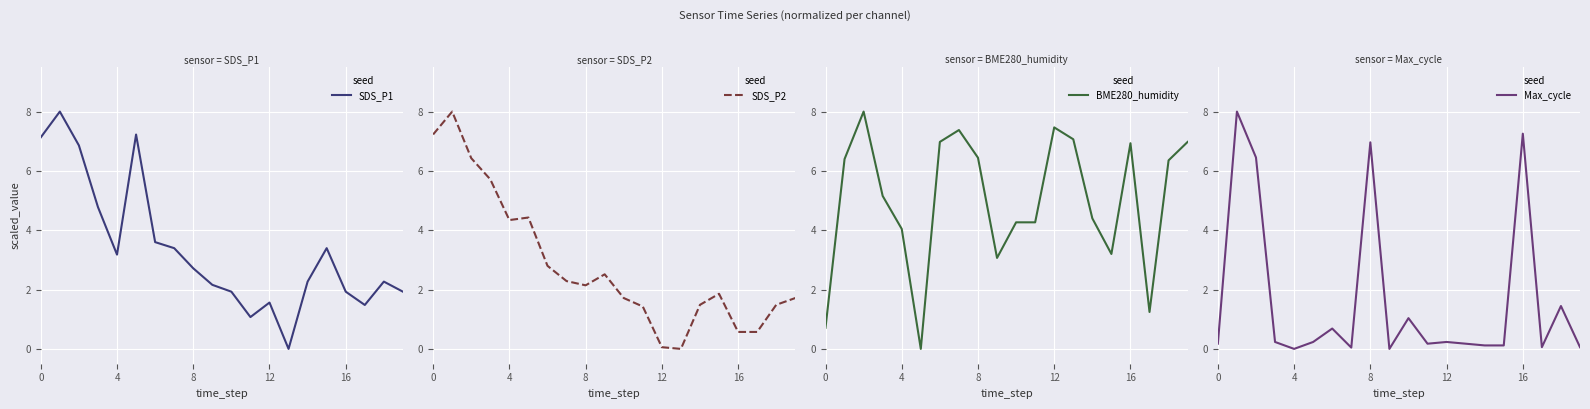

What is the label of the 20th point from the left?

19